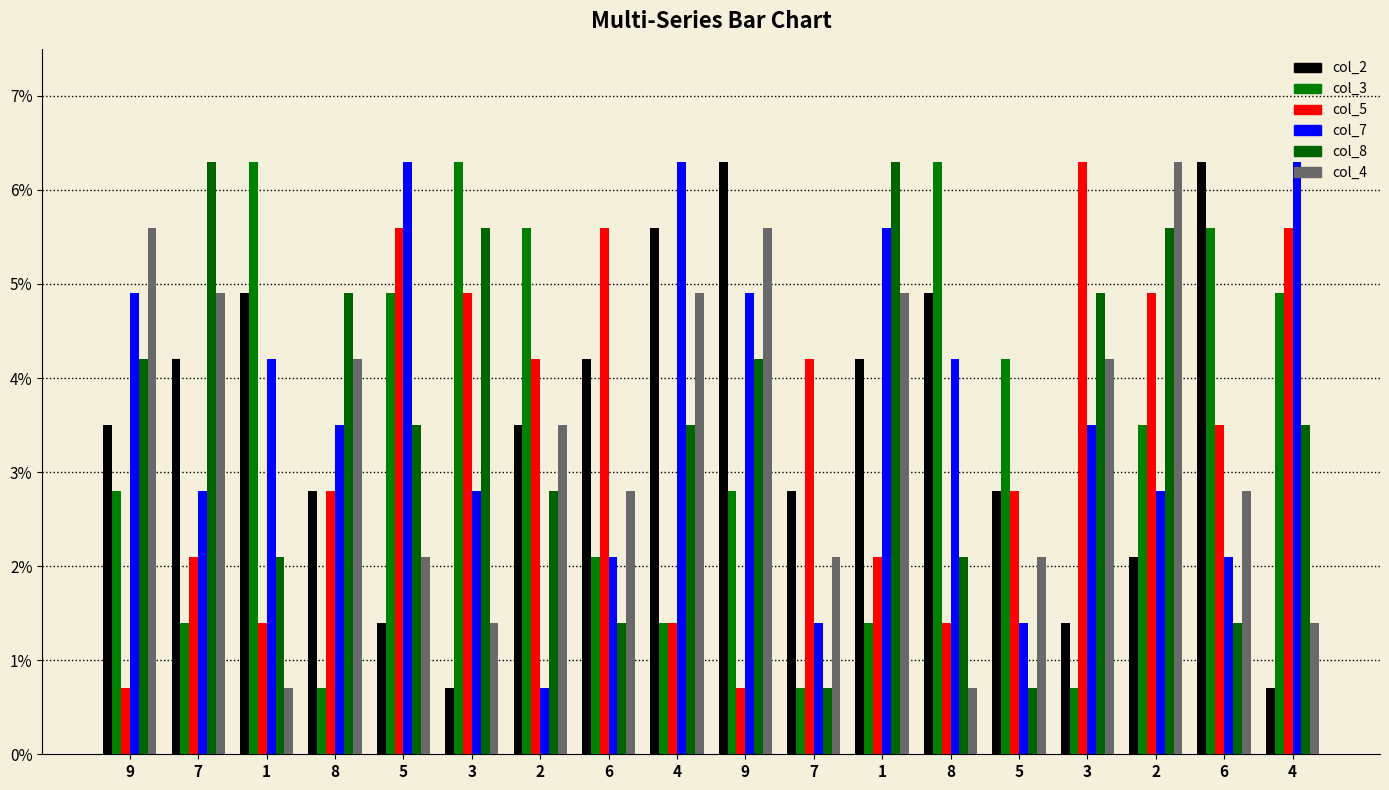

List the series in order of their peak value, lowest first.

col_2, col_3, col_5, col_7, col_8, col_4